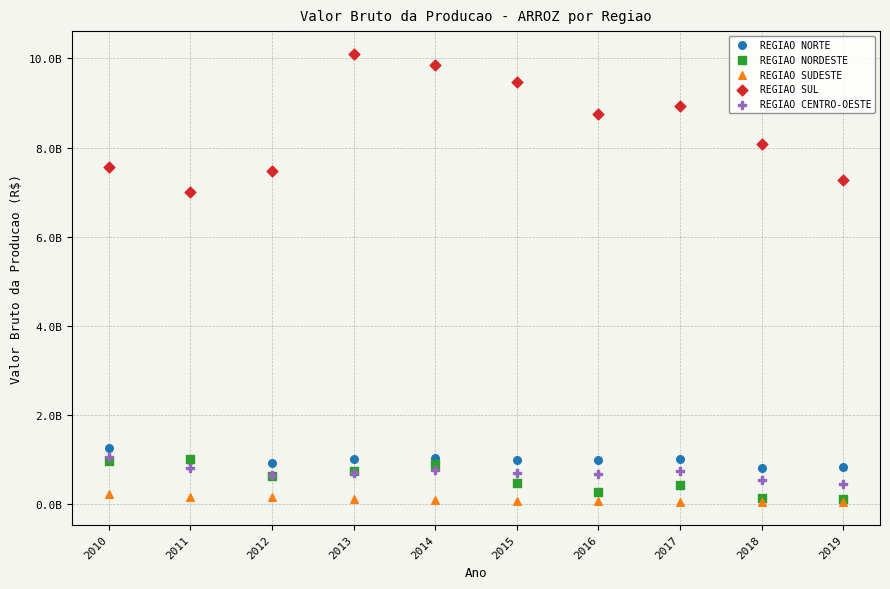

What are all the series names shown in the legend?

REGIAO NORTE, REGIAO NORDESTE, REGIAO SUDESTE, REGIAO SUL, REGIAO CENTRO-OESTE